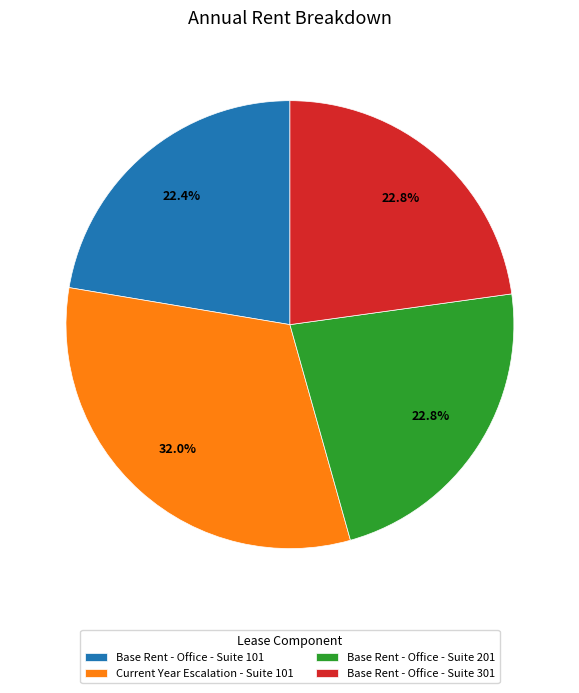

To the nearest percent, what is the average slice percentage?

25%